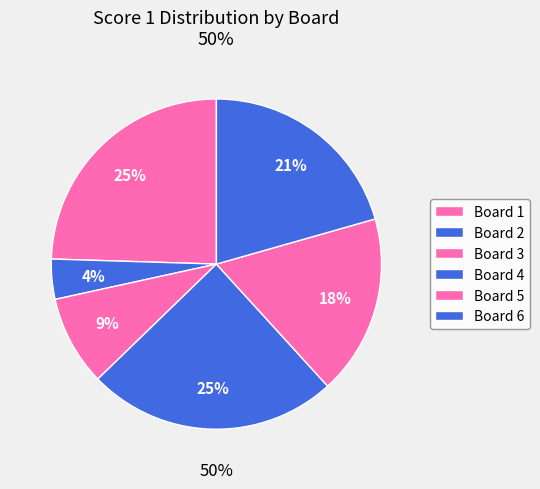

Is there any slice that represents more than half of the pie?

No